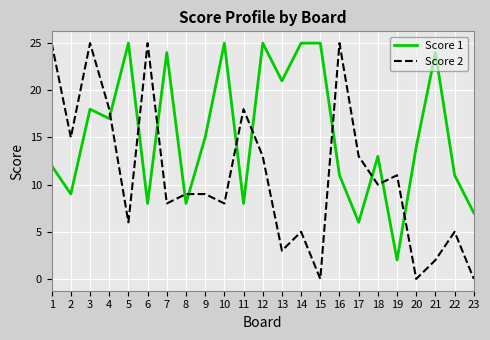

Between 4 and 12, which series saw the biggest shift?

Score 1